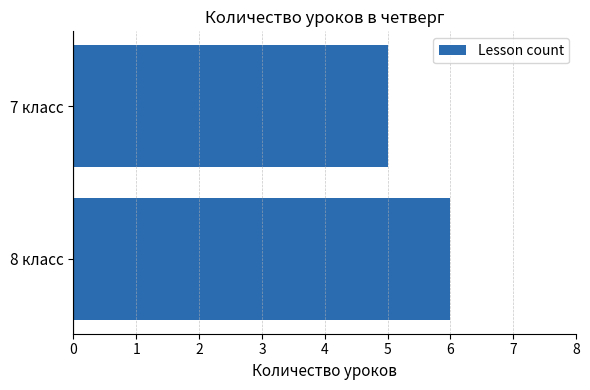

The value at 8 класс is 6. True or false?

True